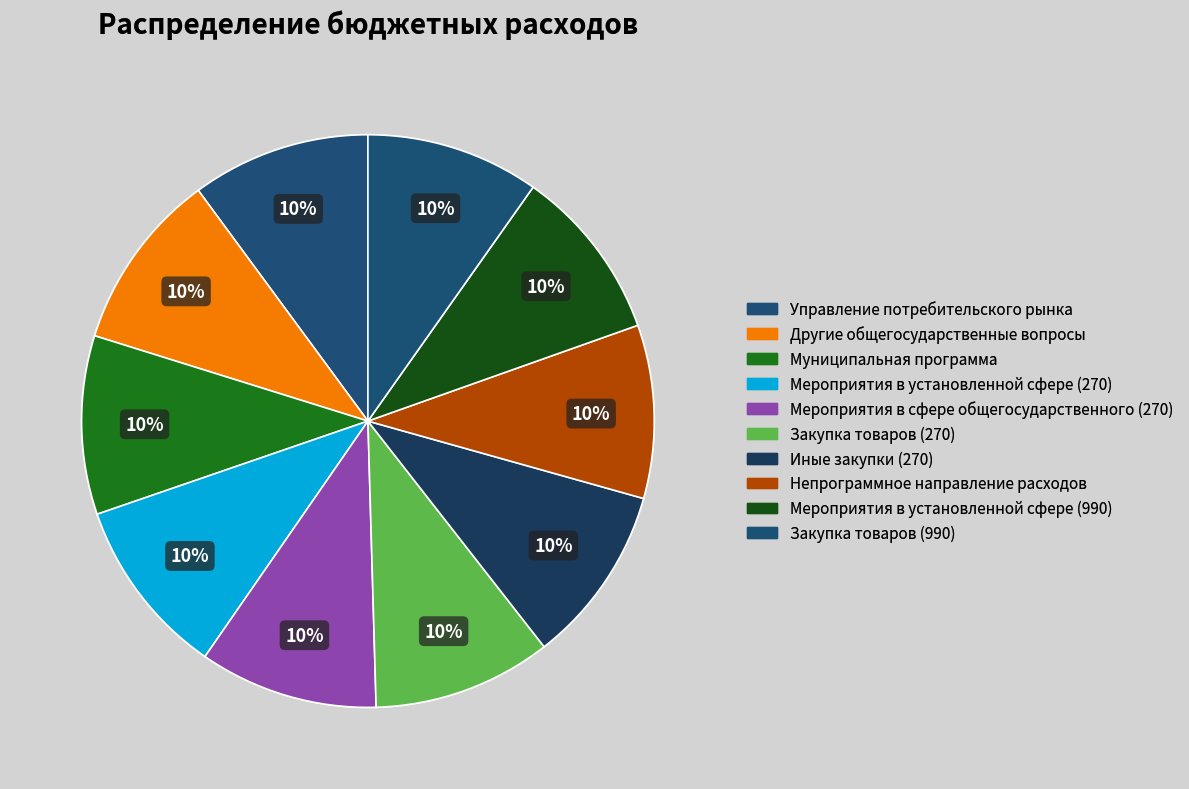

True or false: Муниципальная программа accounts for 10% of the total.

True